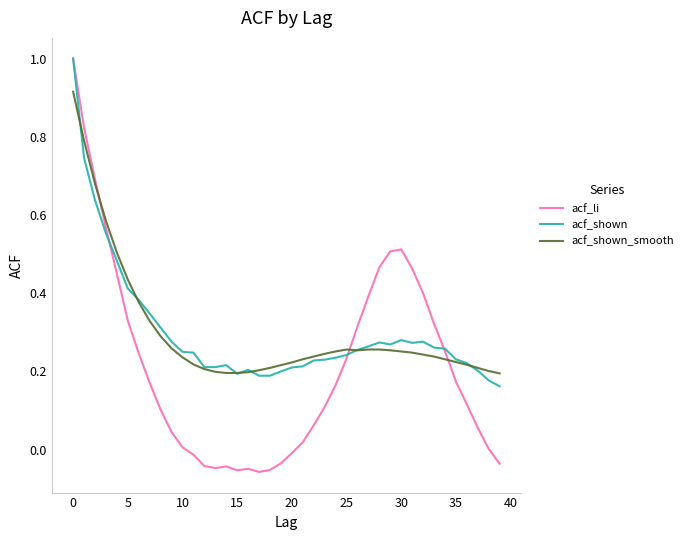

What is the greatest value displayed?

1.0